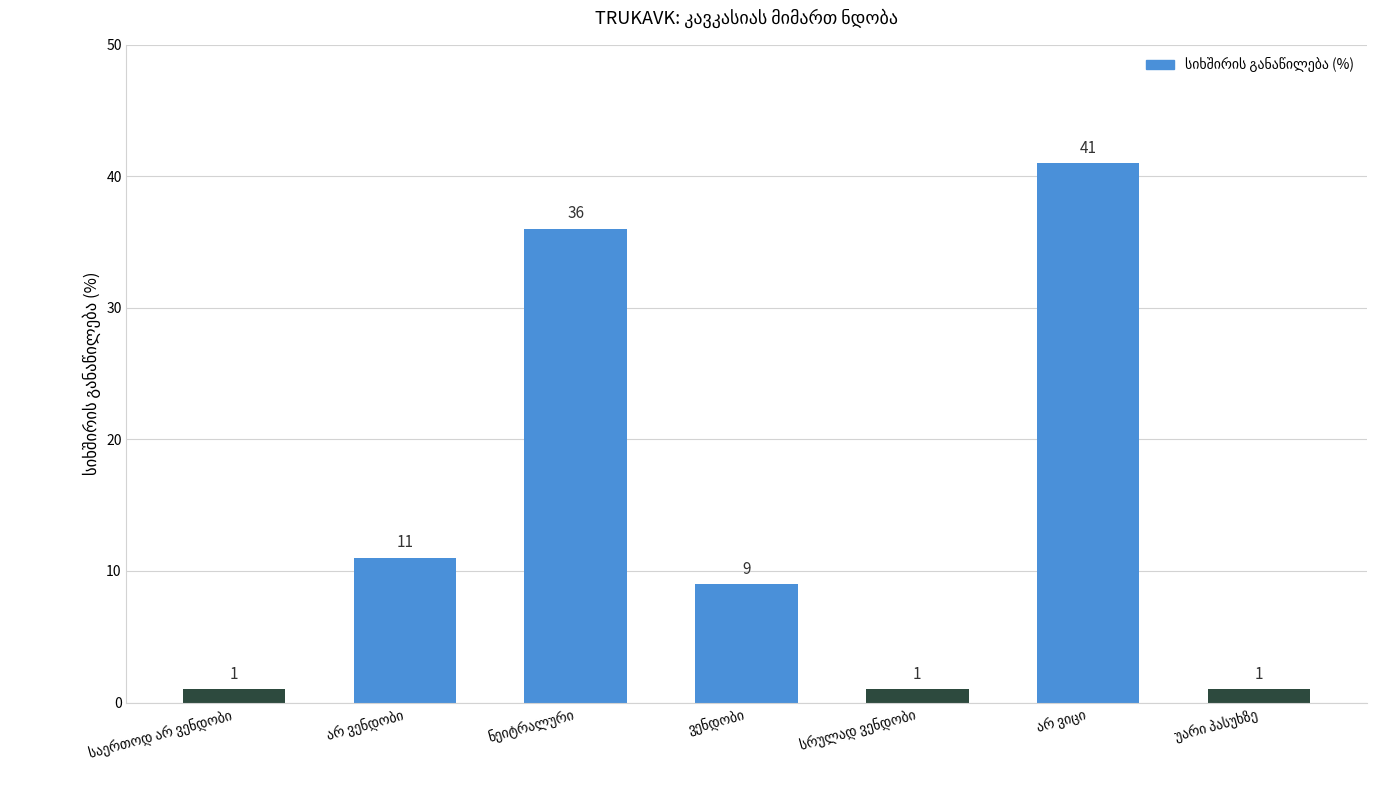

What is the difference between the second highest and minimum values?

35